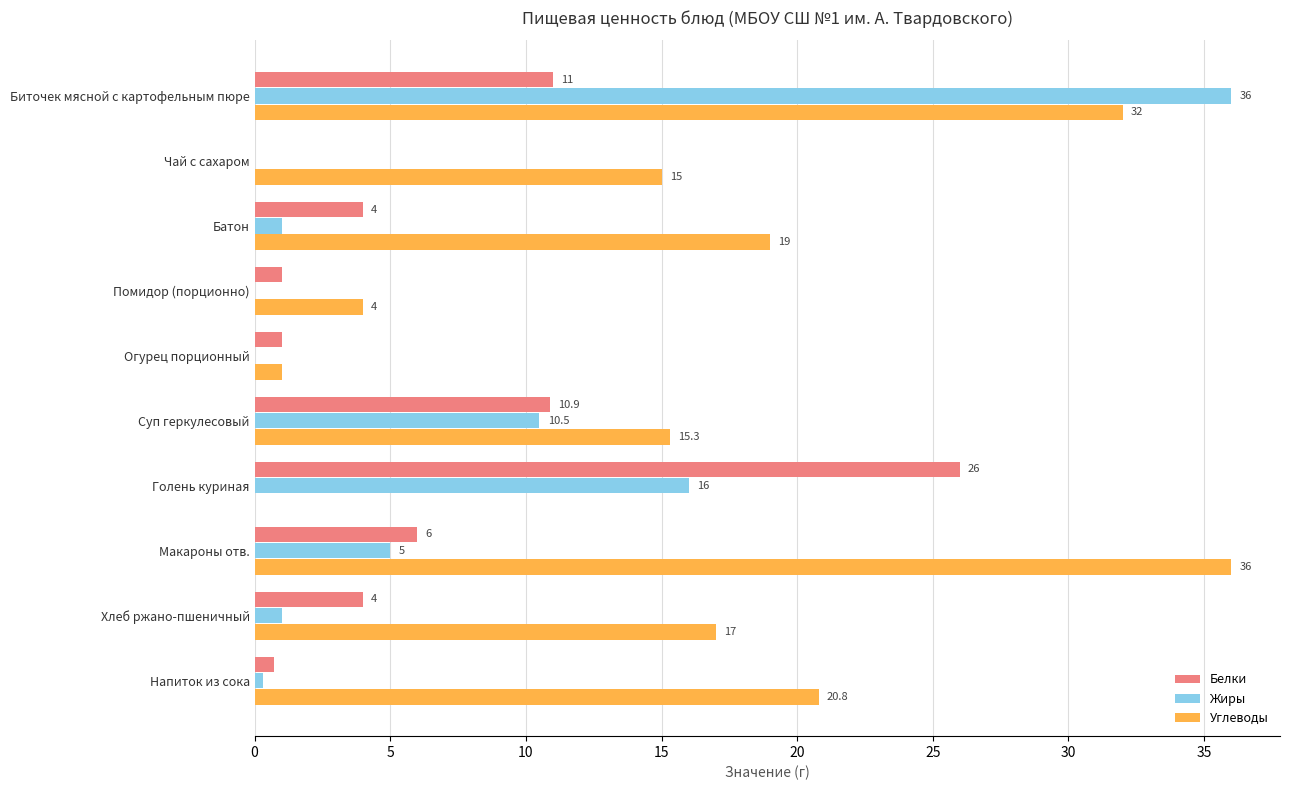

Which category has the highest value in the Жиры series?

Биточек мясной с картофельным пюре